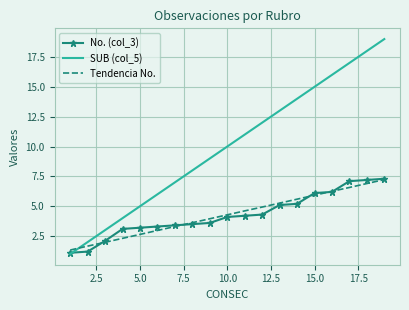

Which series has the largest total across all categories?

SUB (col_5)